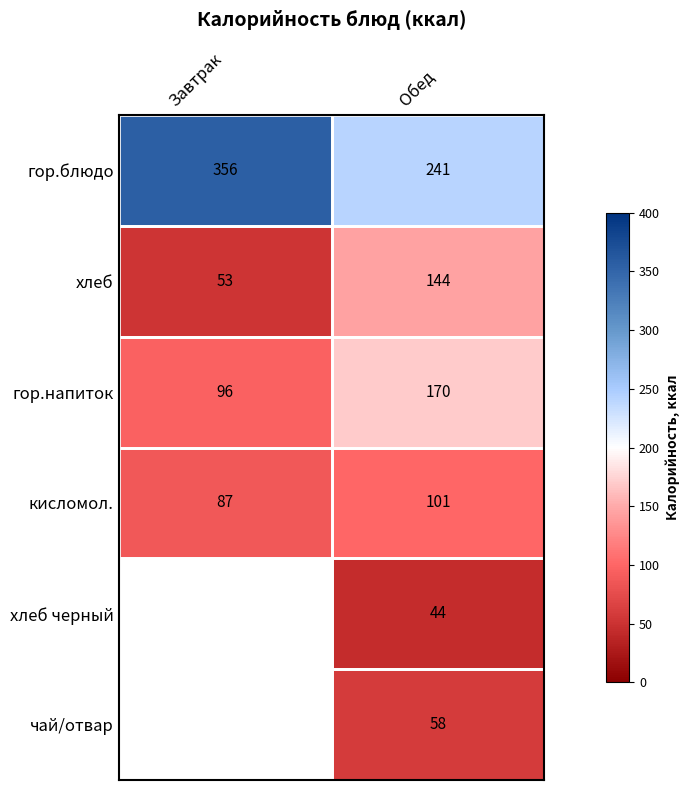

Is it true that кисломол. equals 121.3 at Завтрак?

False